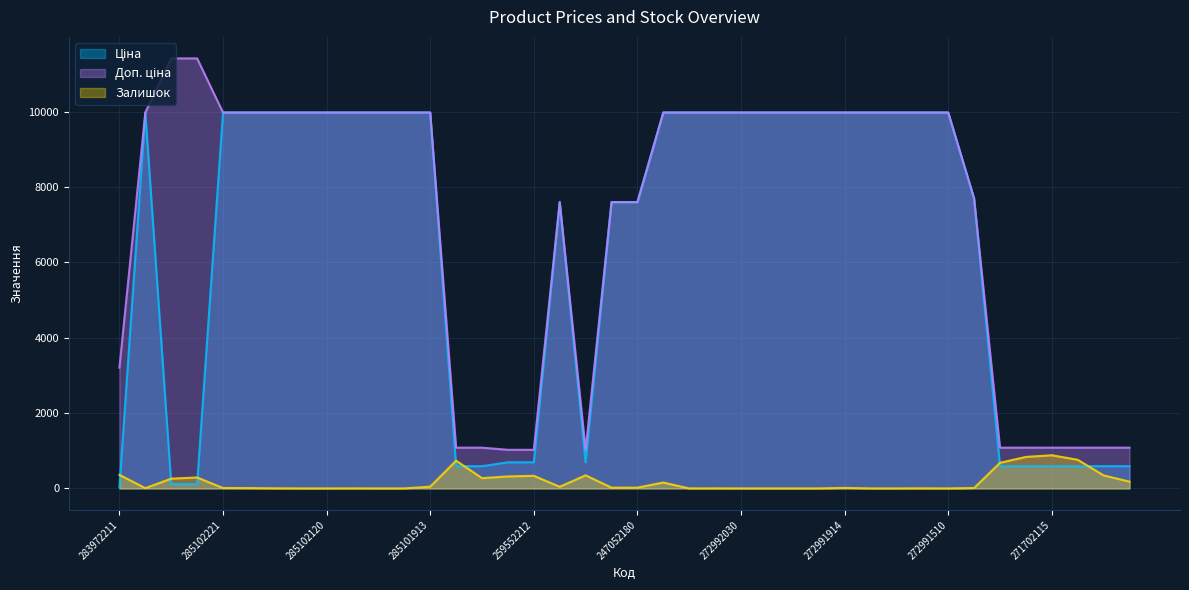

At 247052181, list the series in order from largest to smallest.

Ціна, Доп. ціна, Залишок